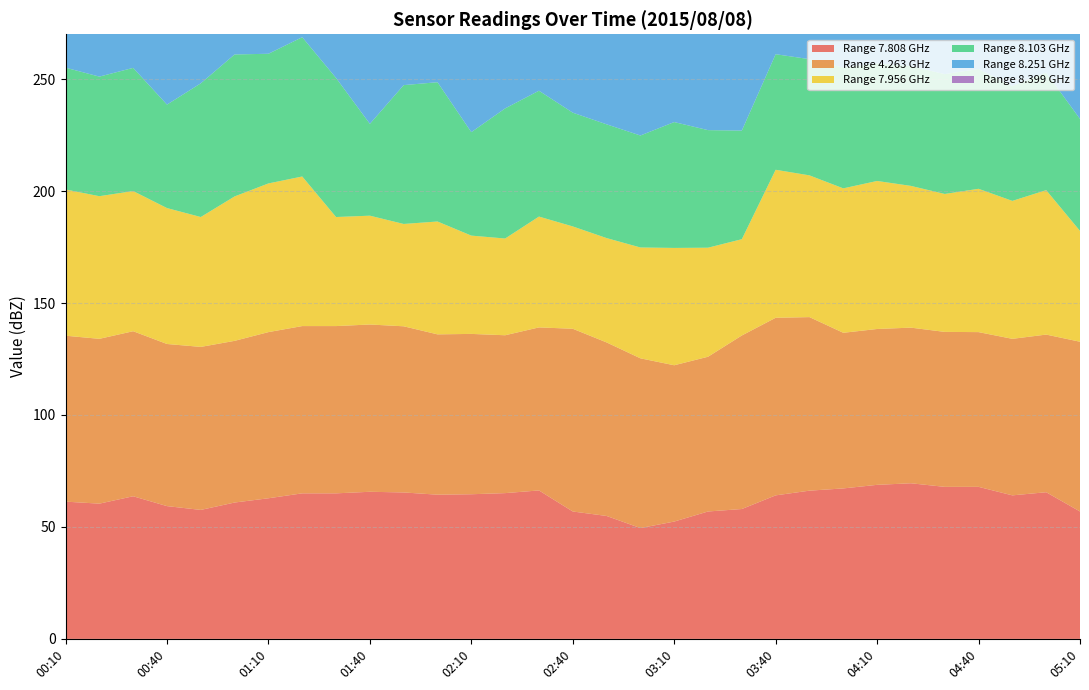

Reading left to right, transcribe all the data shown in this chart.

  7.808: 61.3	60.4	63.7	59.3	57.6	60.9	62.8	65.0	65.0	65.7	65.4	64.4	64.6	65.1	66.3	56.9	54.9	49.5	52.4	56.9	58.0	64.1	66.2	67.2	68.8	69.5	67.9	67.9	64.1	65.5	56.9
  4.263: 74.1	73.6	73.7	72.4	72.8	72.2	74.2	74.7	74.7	74.7	74.2	71.6	71.6	70.5	72.8	81.6	77.5	75.8	69.8	69.1	77.5	79.3	77.5	69.5	69.6	69.5	69.2	69.1	69.9	70.4	75.8
  7.956: 65.3	63.7	62.6	60.7	58.0	64.5	66.4	66.8	48.7	48.6	45.7	50.4	43.9	43.2	49.5	45.7	46.6	49.5	52.4	48.7	43.0	66.1	63.3	64.5	66.1	63.3	61.6	64.0	61.6	64.5	49.5
  8.103: 54.4	53.4	55.0	46.2	59.7	63.4	57.9	62.2	62.1	41.0	62.0	62.2	46.2	58.1	56.2	50.8	50.8	50.0	56.2	52.5	48.5	51.6	51.9	53.9	52.5	53.5	53.5	53.5	51.3	52.5	50.0
  8.251: 48.6	46.6	47.2	42.6	48.8	51.5	46.1	46.1	59.4	58.0	62.2	61.8	59.8	61.8	68.7	49.4	56.3	61.6	56.3	55.2	56.3	52.6	51.9	55.6	55.2	56.1	55.2	56.5	55.2	55.2	56.3
  8.399: 45.6	45.0	47.4	45.2	48.9	48.9	43.5	43.3	58.9	55.7	60.8	58.9	58.9	58.9	66.4	44.9	58.3	63.1	58.3	54.2	58.3	64.5	63.5	57.6	64.1	64.8	60.6	59.5	55.1	57.2	57.9